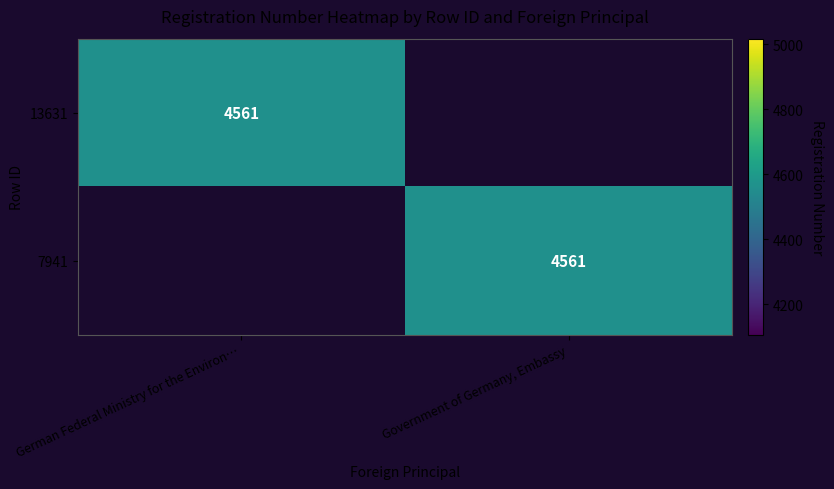

Count the number of data series in this chart.

2